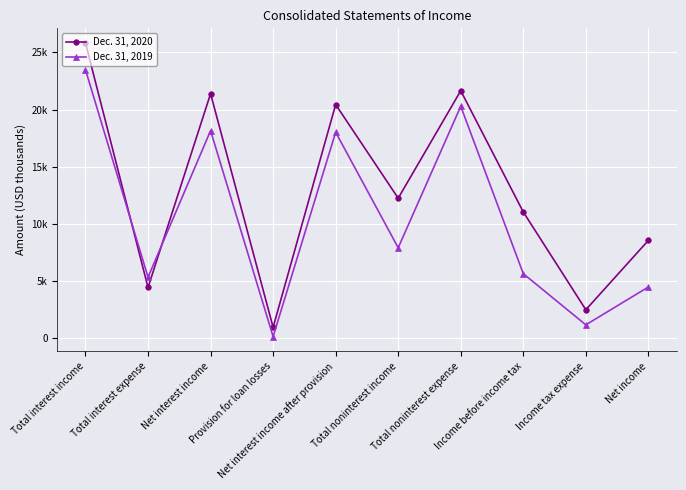

Which series has the largest total across all categories?

Dec. 31, 2020